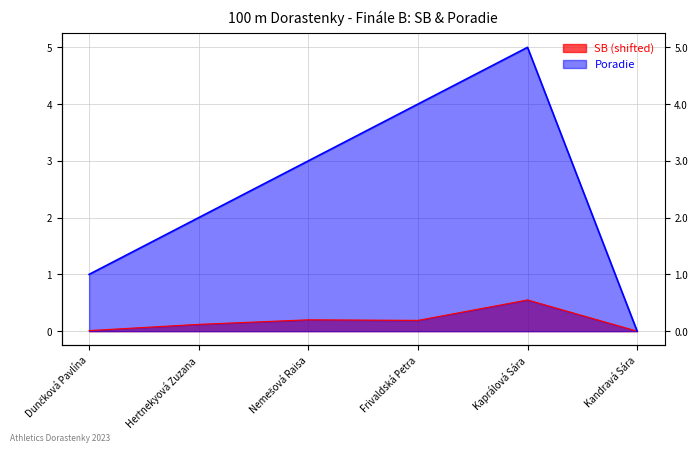

Reading left to right, what are all the values shown in this chart?

SB: 0.0	0.1	0.2	0.2	0.5	0.0
Poradie: 1.0	2.0	3.0	4.0	5.0	0.0